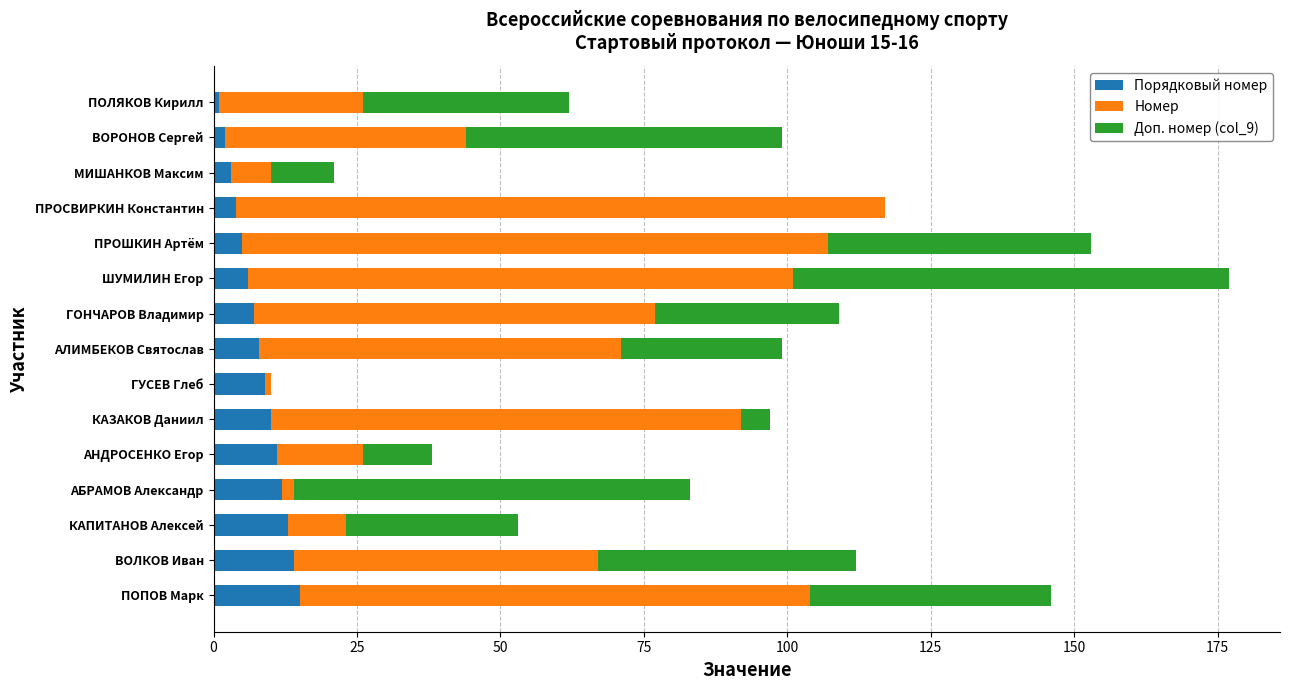

What is the highest value of the Порядковый номер series?

15